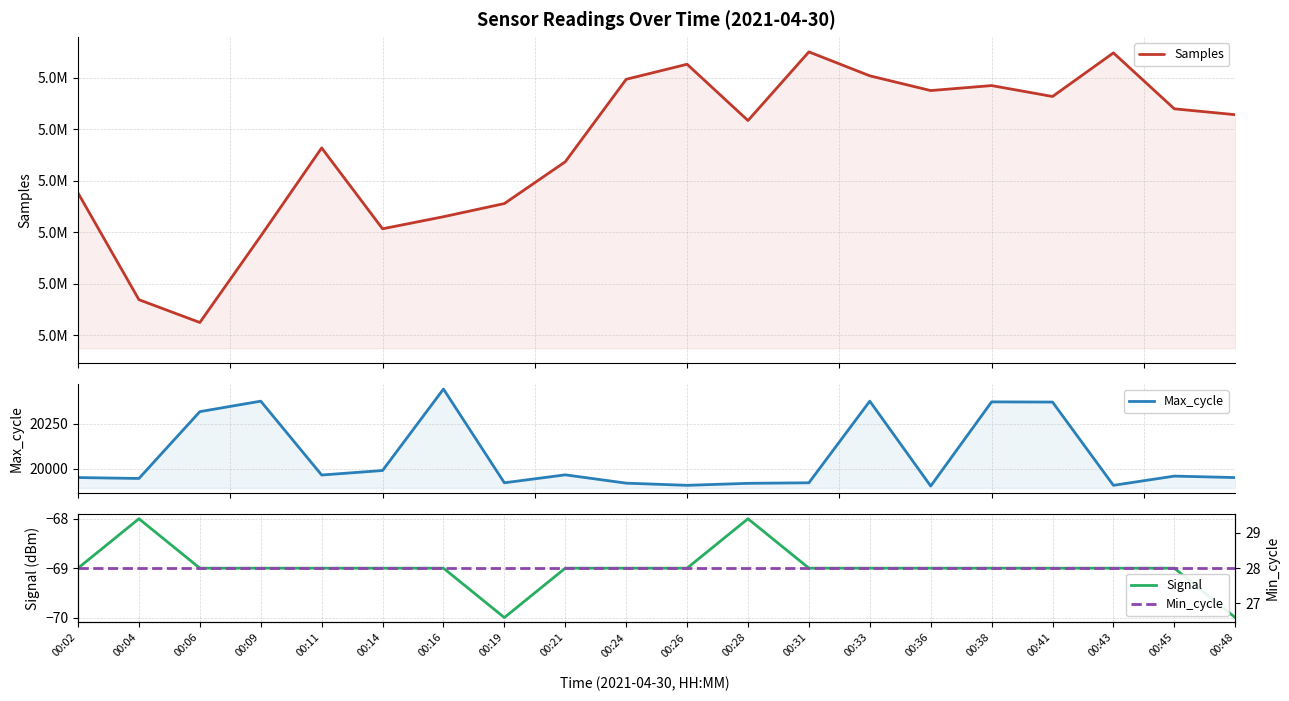

What is the difference between the highest and lowest values at 00:06?

5084572